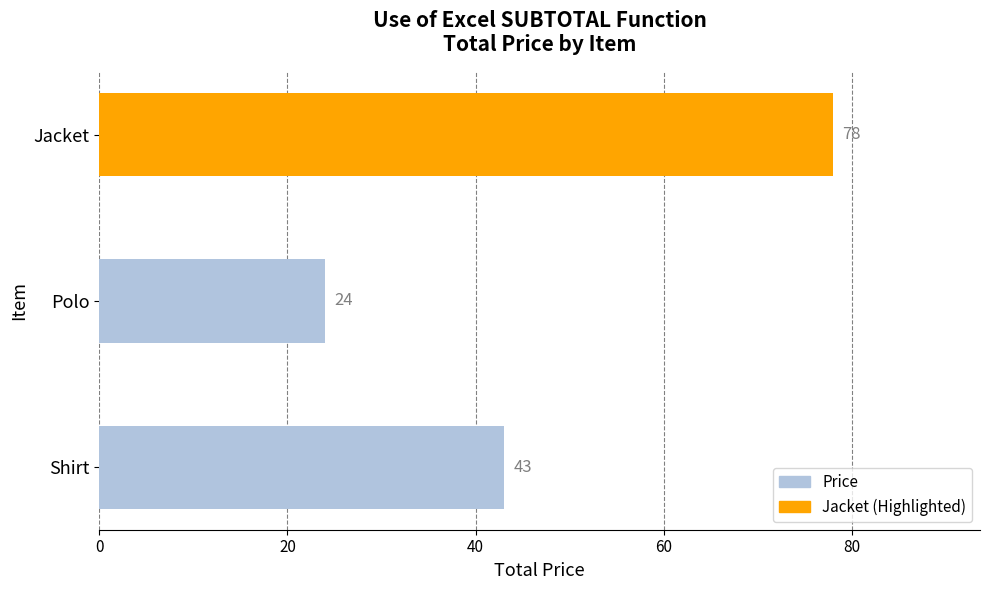

What is the sum of all values?

145